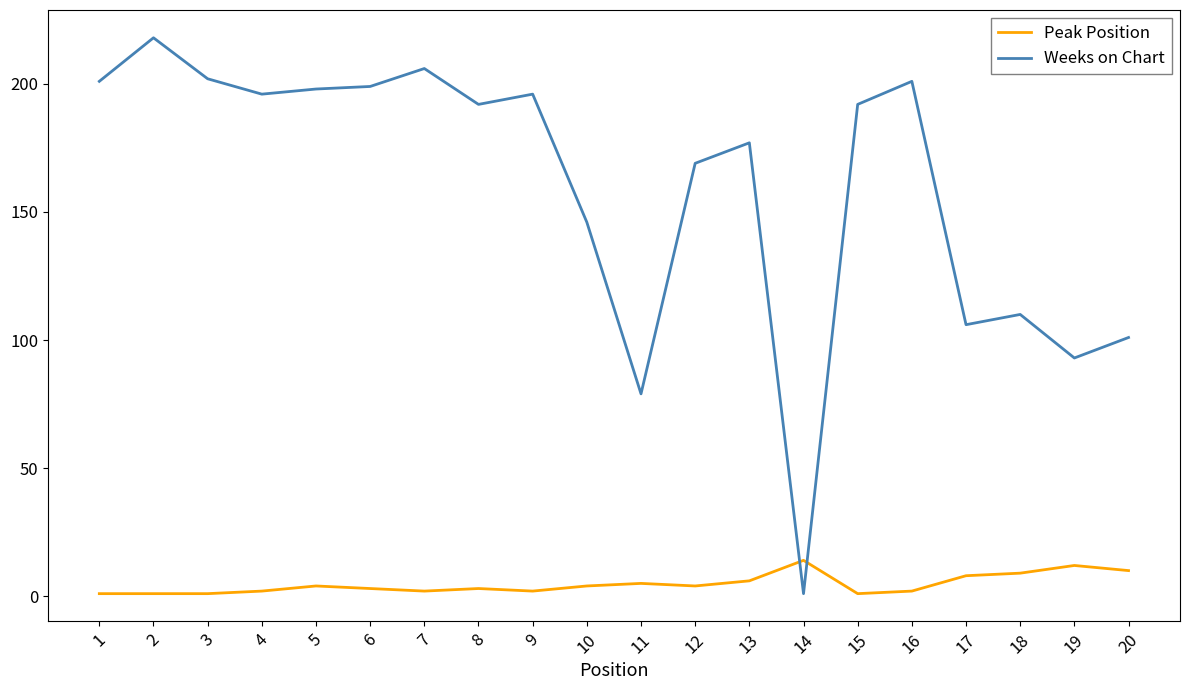

List the series in order of their overall mean, highest first.

Weeks on Chart, Peak Position